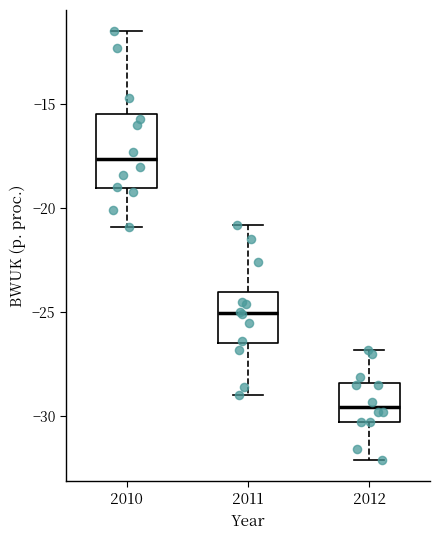

Which box's median line is the highest?

2010